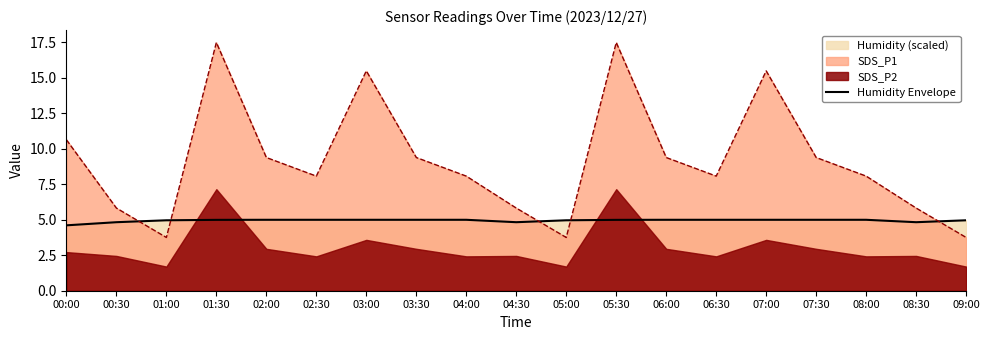

List the labels in order of value, smallest first.

00:00, 00:30, 04:30, 08:30, 01:00, 05:00, 09:00, 01:30, 05:30, 02:00, 02:30, 03:00, 03:30, 04:00, 06:00, 06:30, 07:00, 07:30, 08:00